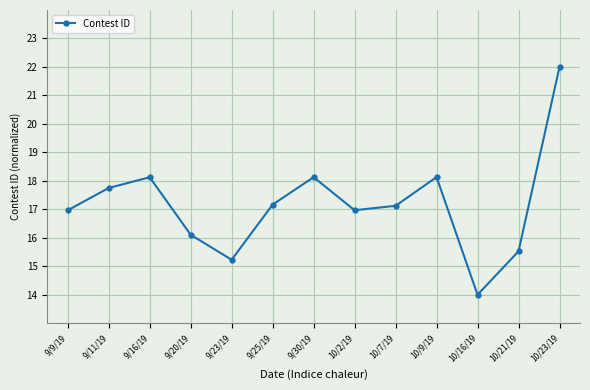

What is the difference between the maximum and minimum values?

8.0